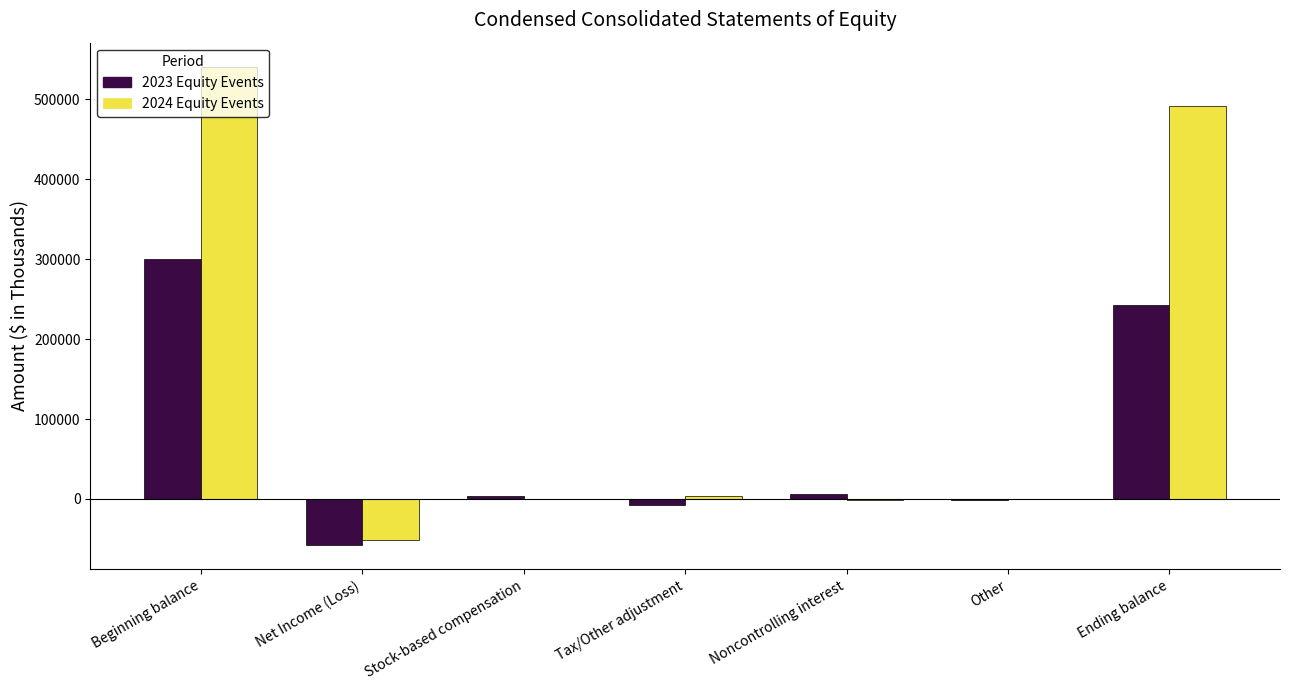

At which label does 2023 Equity Events reach its peak?

Beginning balance